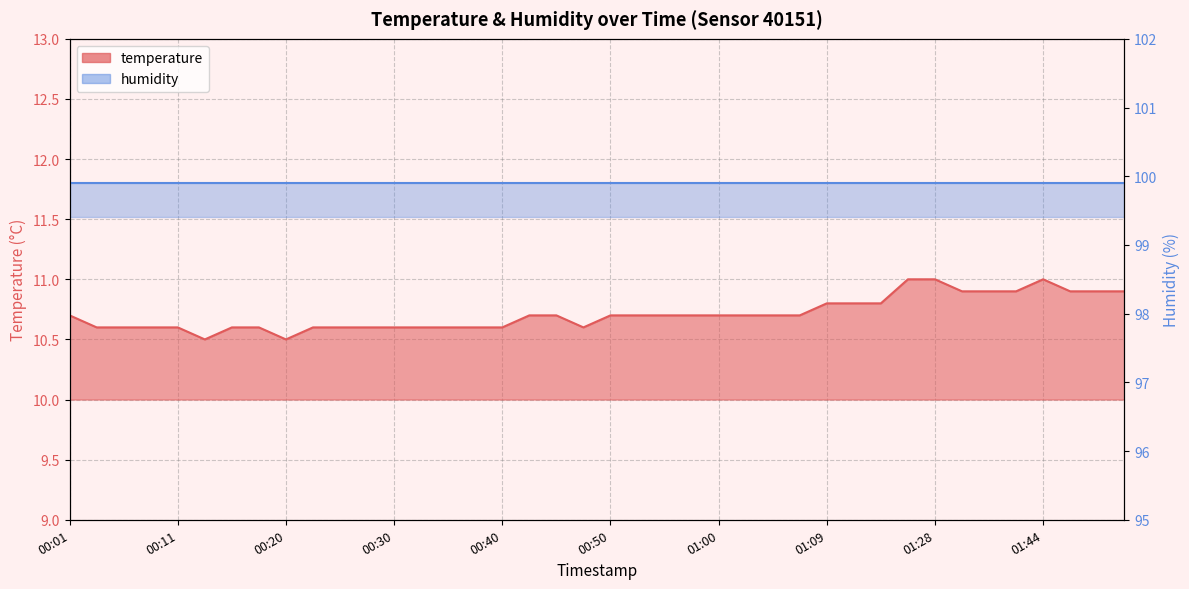

What is the greatest value displayed?

11.0